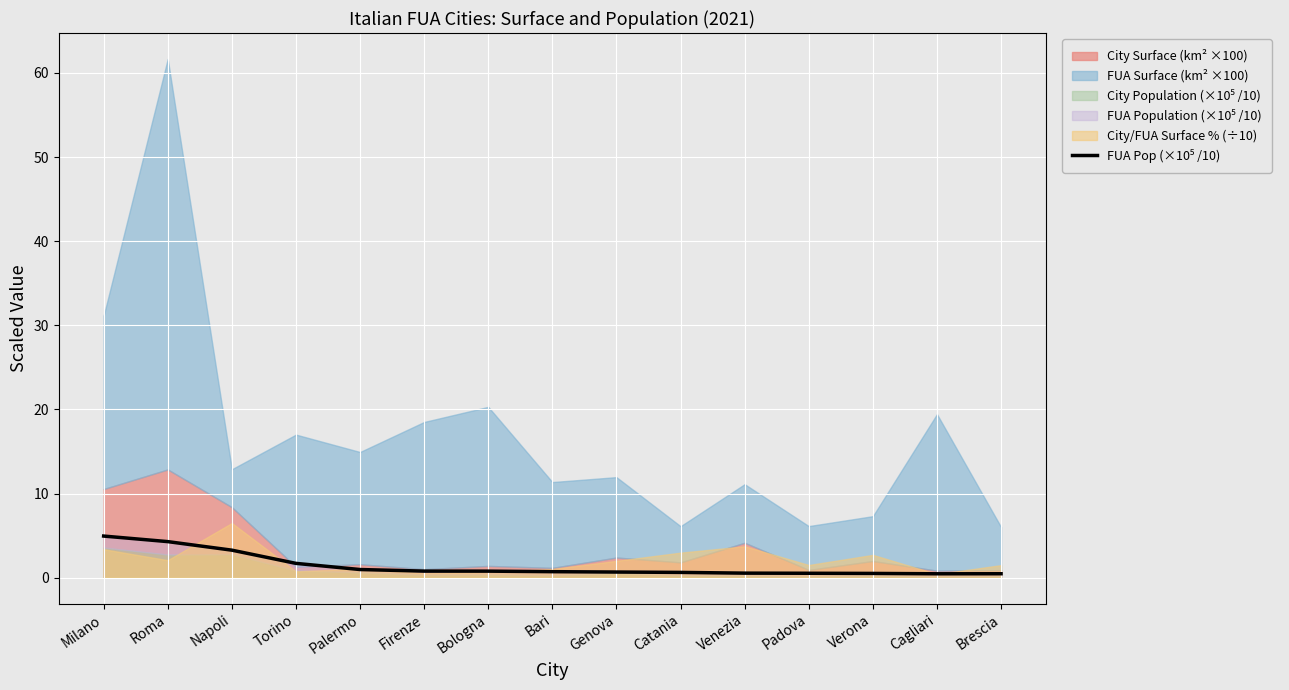

Between Firenze and Palermo, which is larger?

Palermo